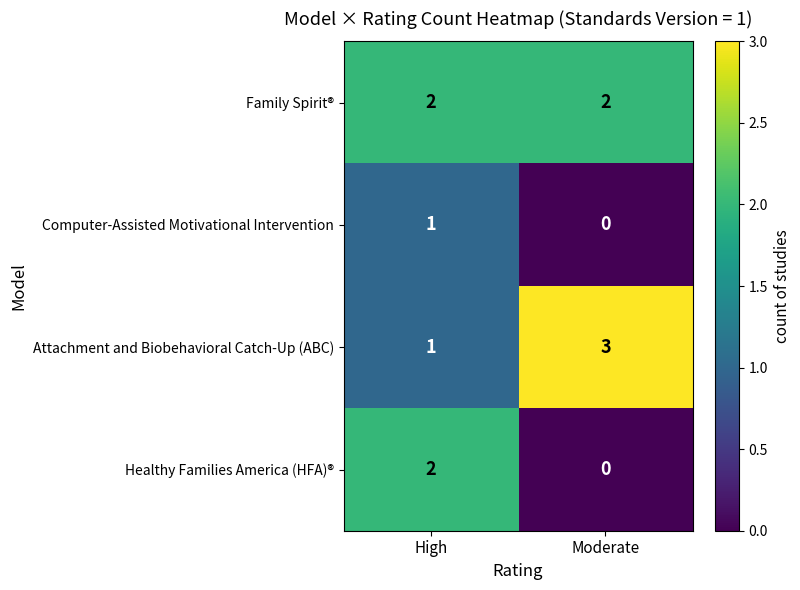

Rank the categories by Computer-Assisted Motivational Intervention value from lowest to highest.

Moderate, High